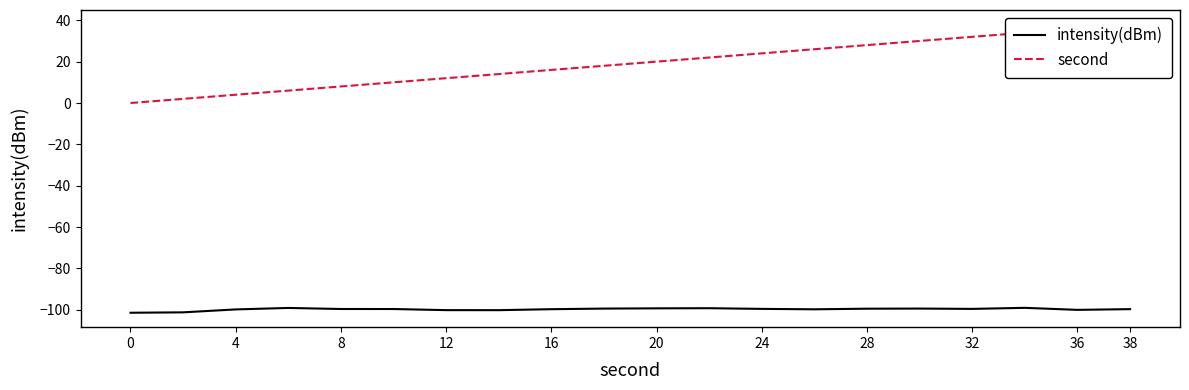

Does the chart display data point markers on the line(s)?

No